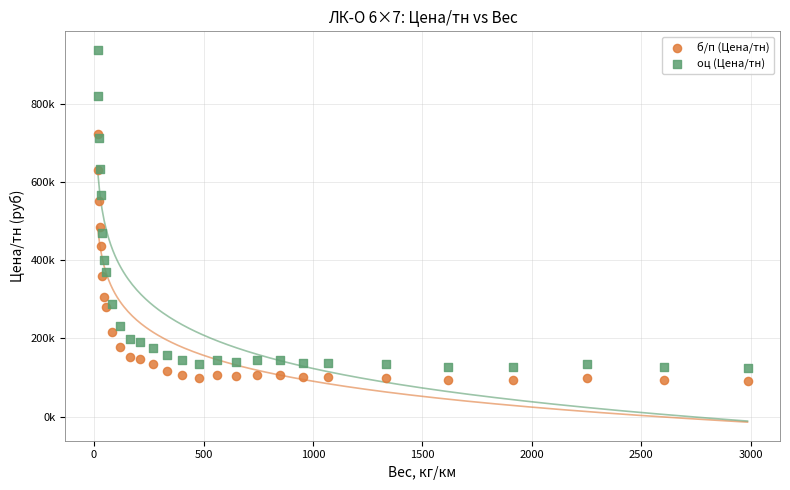

What are all the series names shown in the legend?

б/п (Цена/тн), оц (Цена/тн)